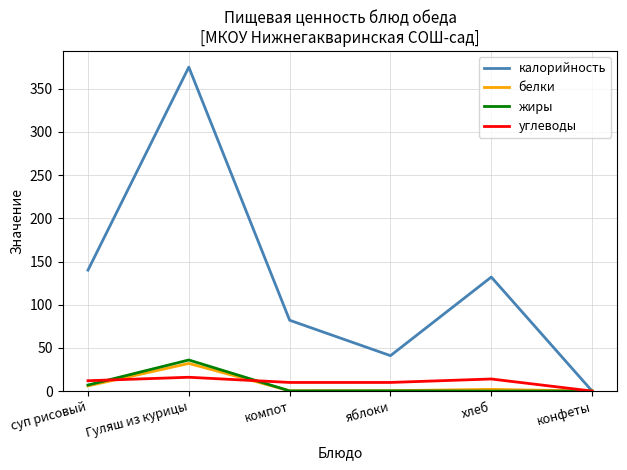

What is the maximum value for калорийность?

375.0